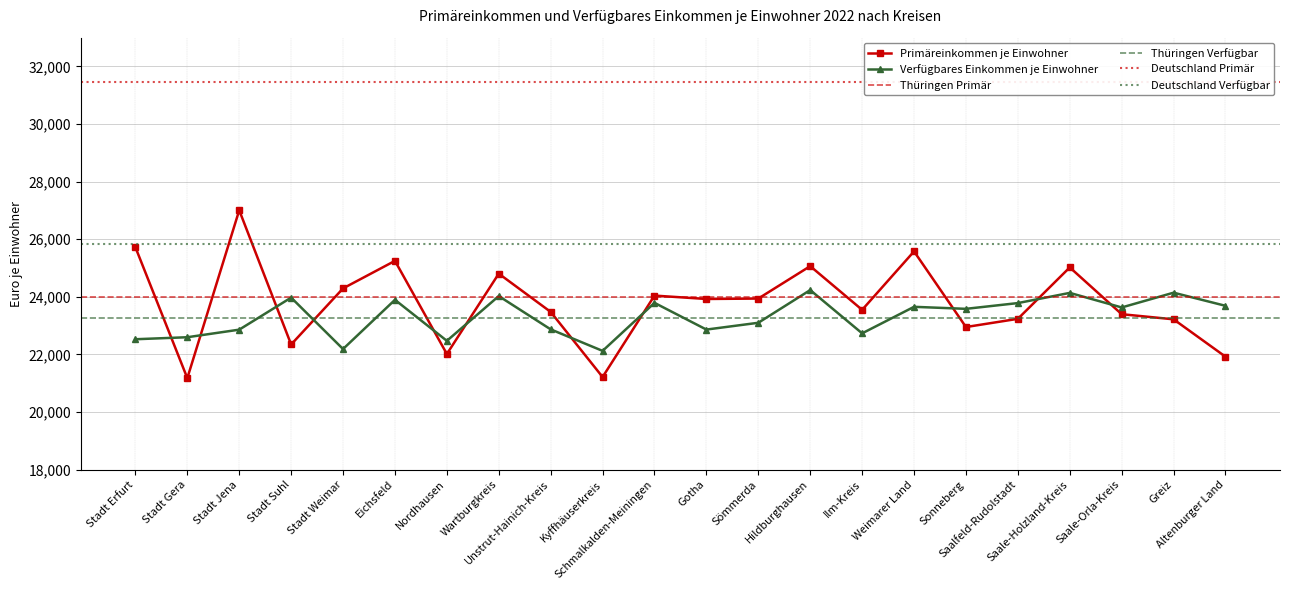

Which series ends up on top after the final intersection of Verfügbares Einkommen je Einwohner and Primäreinkommen je Einwohner?

Verfügbares Einkommen je Einwohner